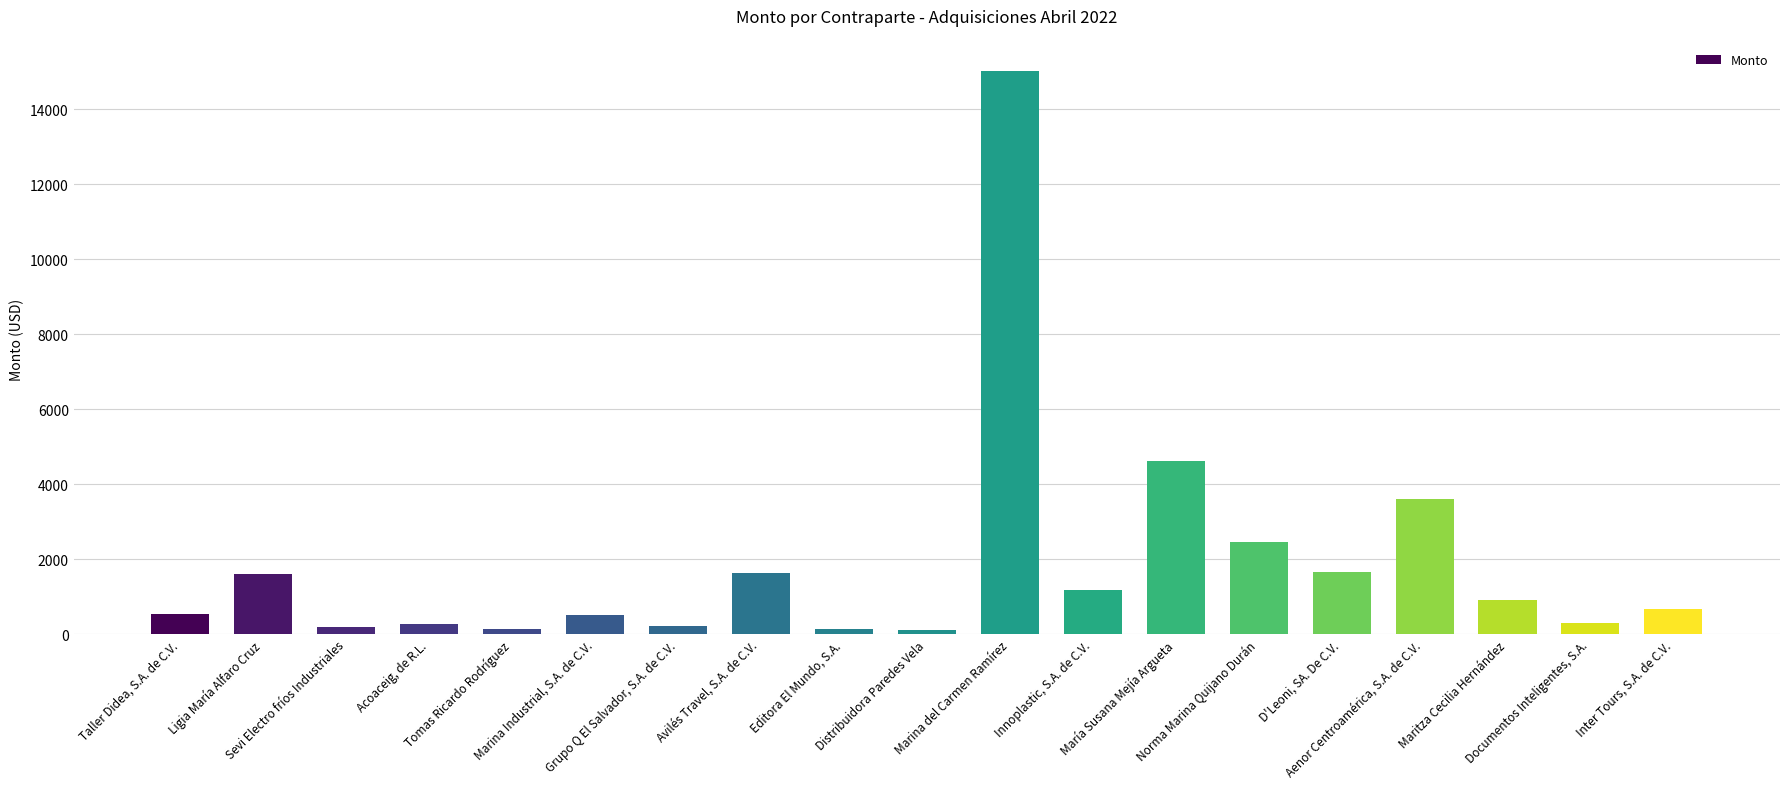

How many bars are there in total?

19